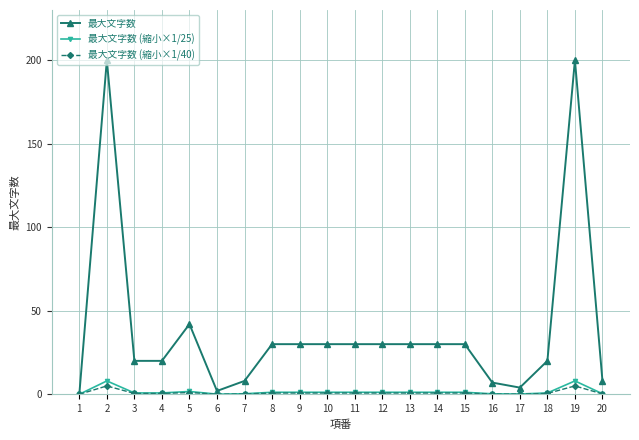

True or false: 最大文字数 (縮小×1/40) has more than 1 interior local peaks.

True